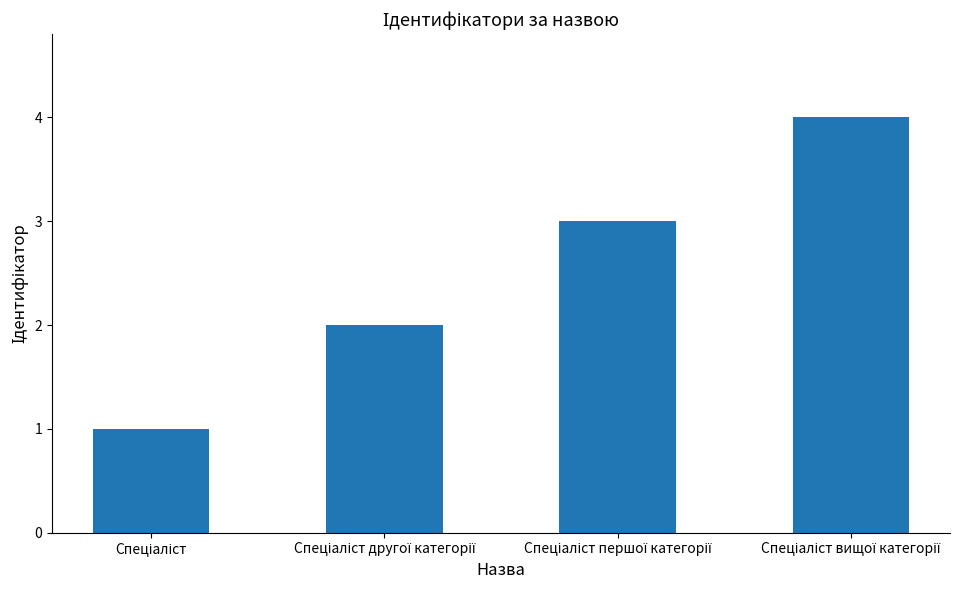

What is the difference between the maximum and minimum values?

3